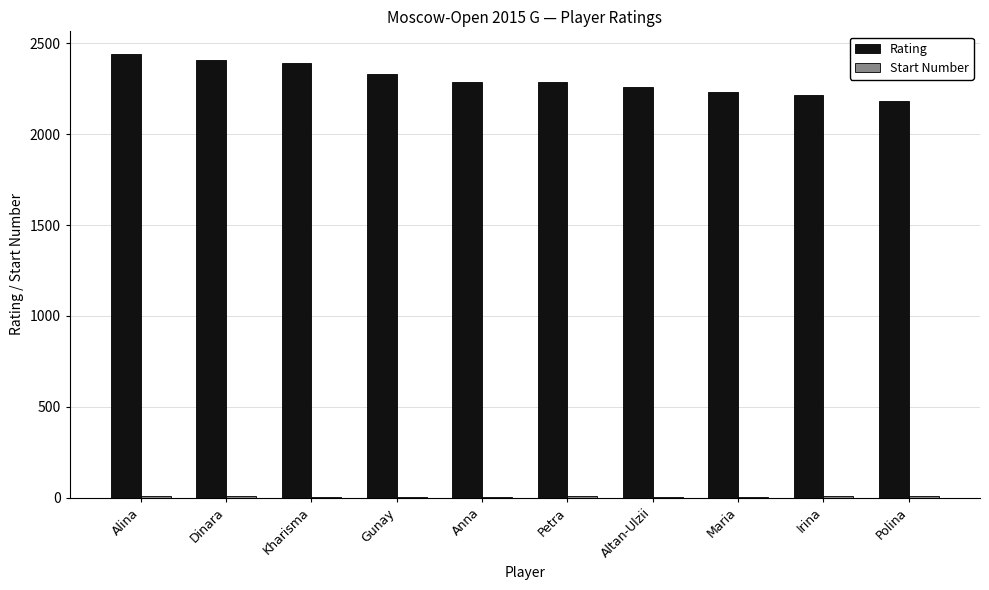

The value of Rating at Irina is 2218. True or false?

True